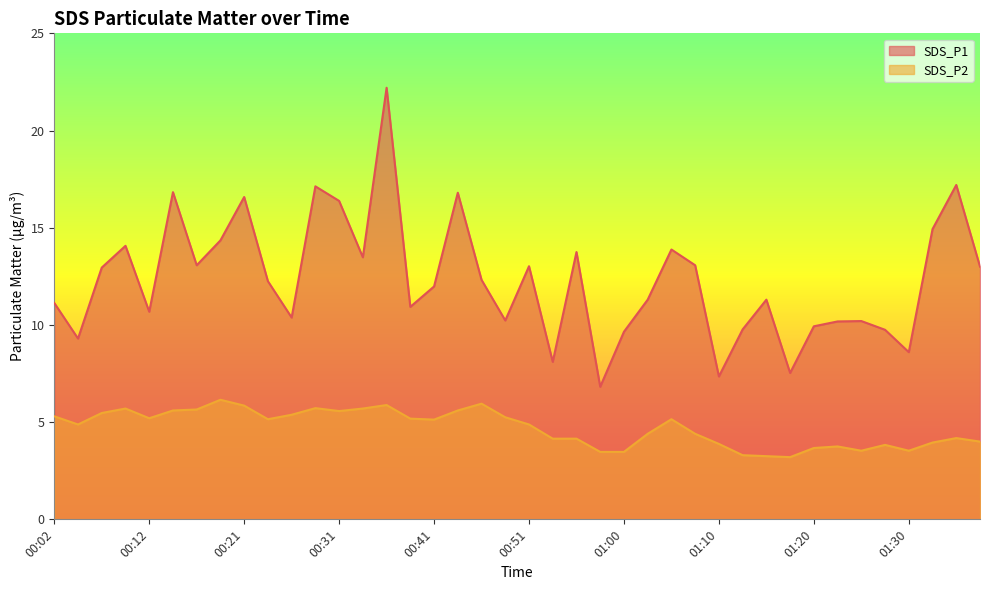

What position from the right is 01:18?

9